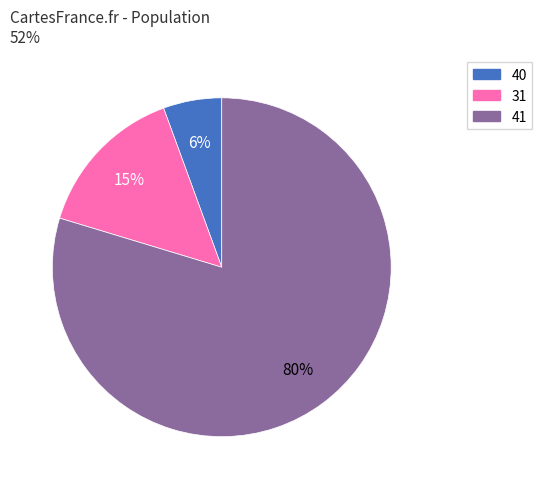

The 40 slice represents 6% of the pie. True or false?

True